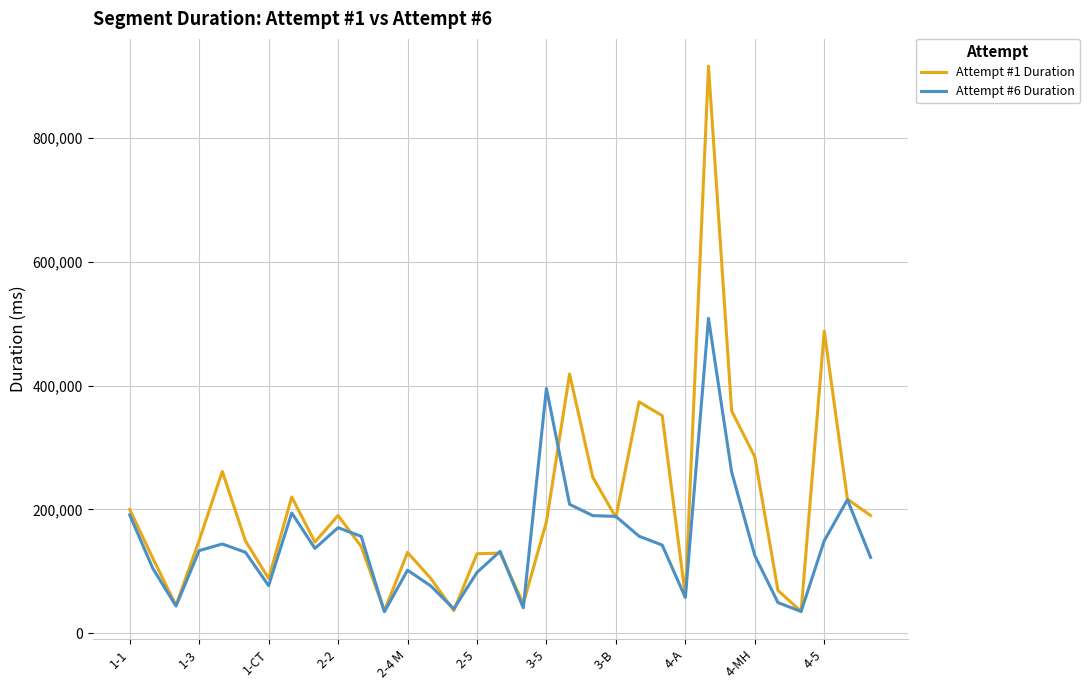

List the series in order of their peak value, lowest first.

Attempt #6 Duration, Attempt #1 Duration